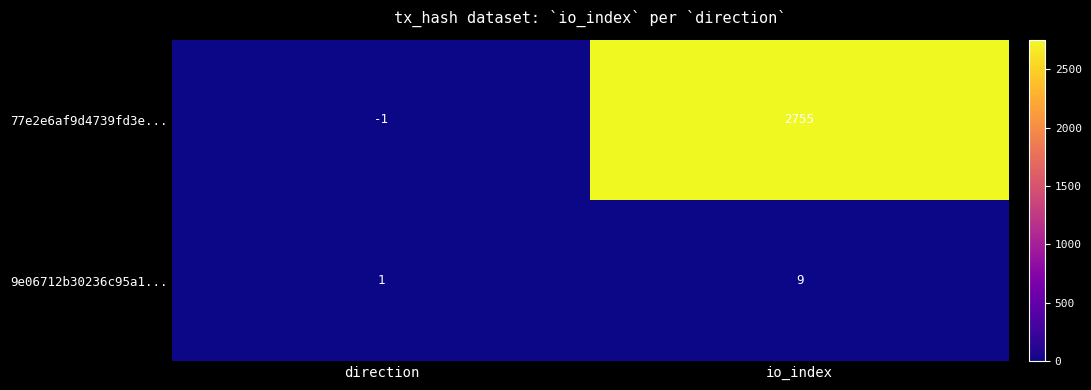

Count the number of data series in this chart.

2